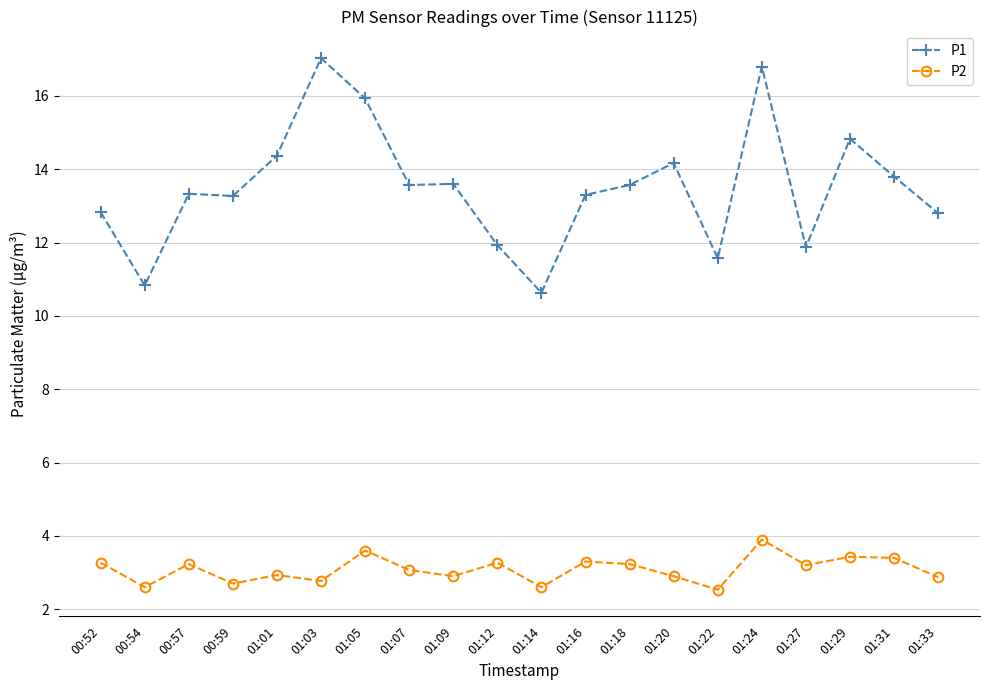

List the series in order of their peak value, highest first.

P1, P2